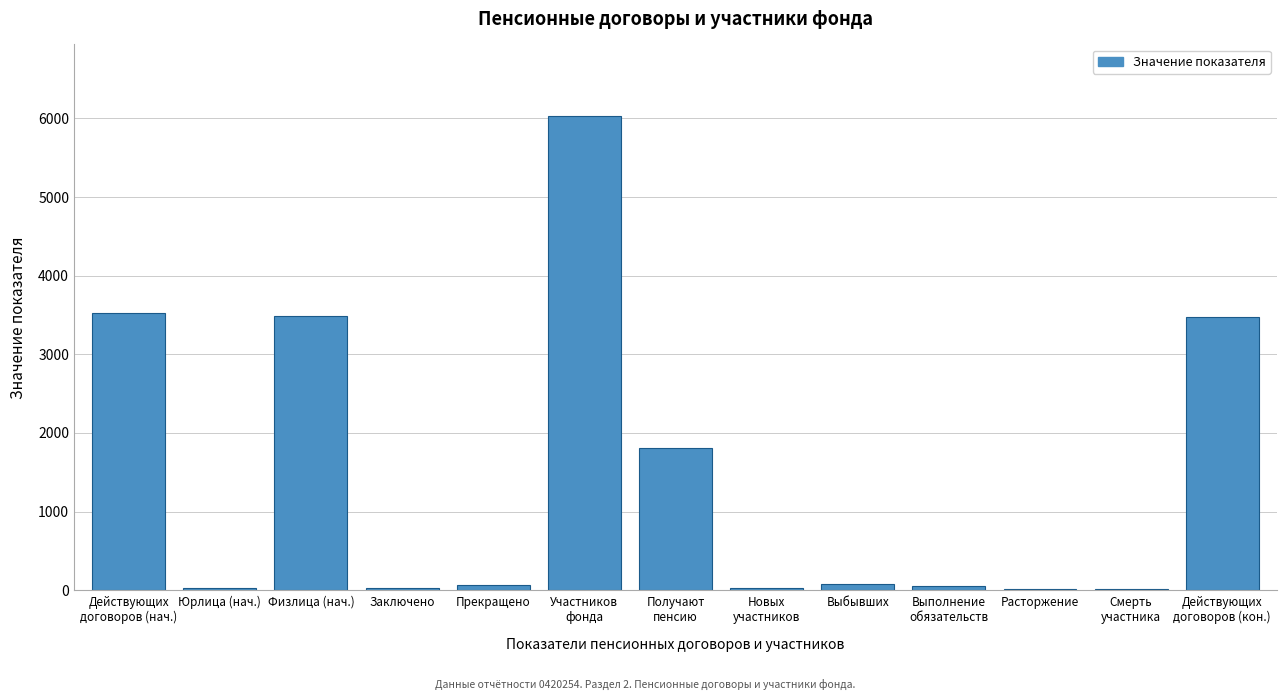

What is the maximum value shown in the chart?

6036